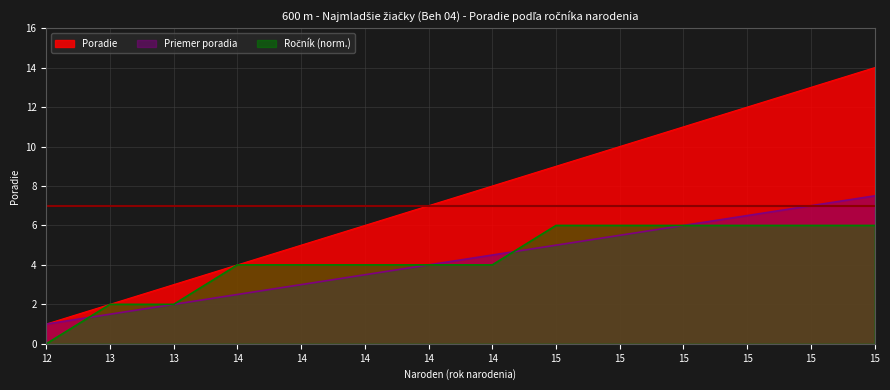

Rank the categories by value from lowest to highest.

12, 13, 13, 14, 14, 14, 14, 14, 15, 15, 15, 15, 15, 15